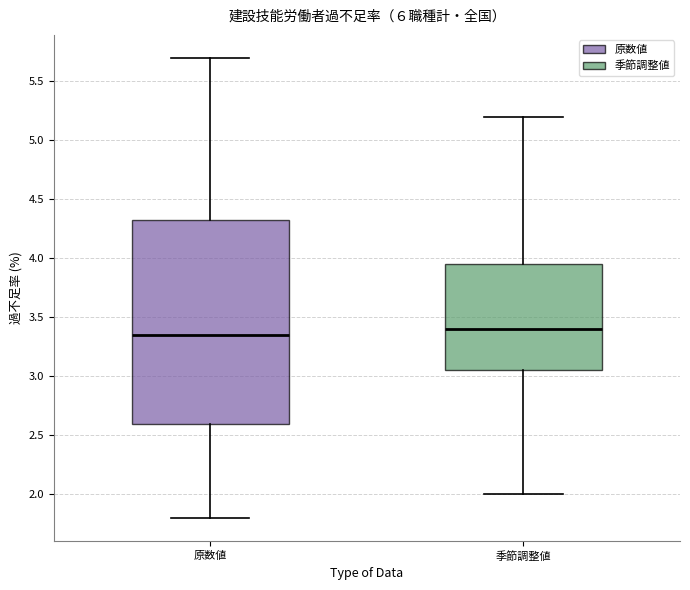

Where is the upper edge of the box for 原数値 on the y-axis? The values are not printed on the chart, so give them approximately, as read against the axis.

4.35